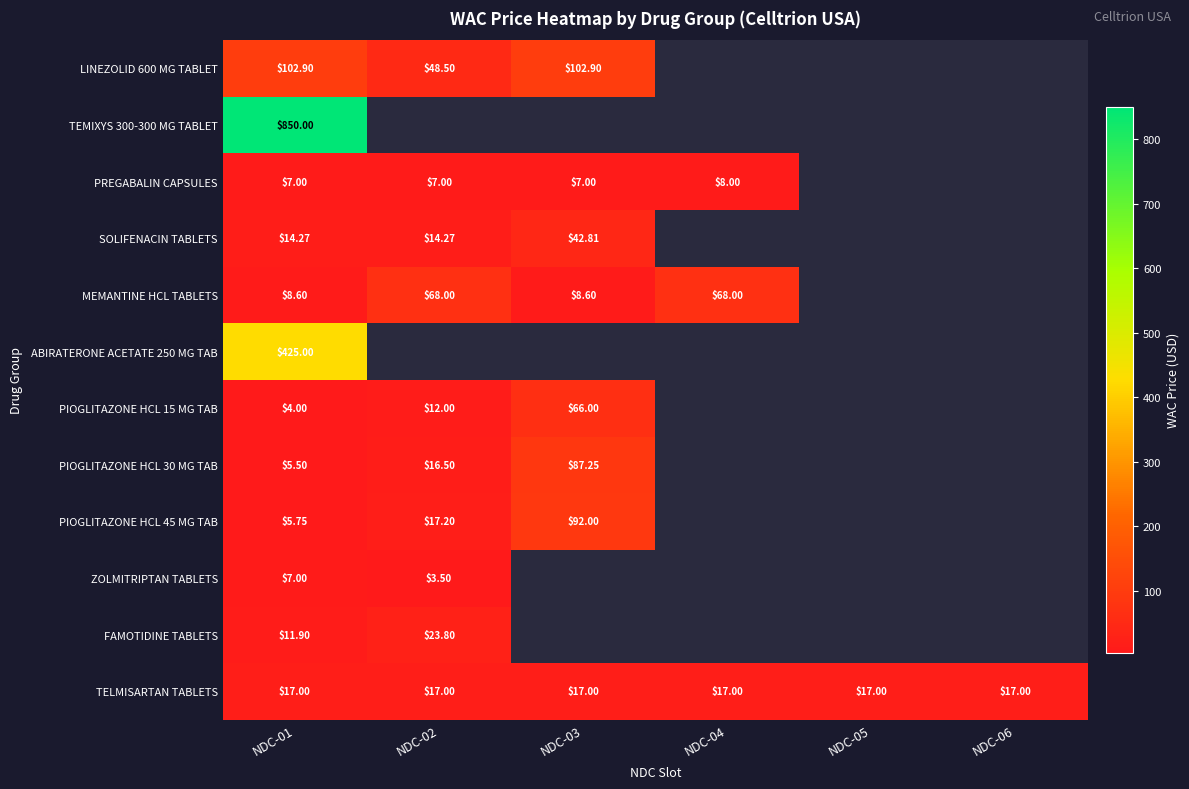

Is the value of PREGABALIN CAPSULES at NDC-02 greater than the value of PIOGLITAZONE HCL 15 MG TAB at NDC-02?

No